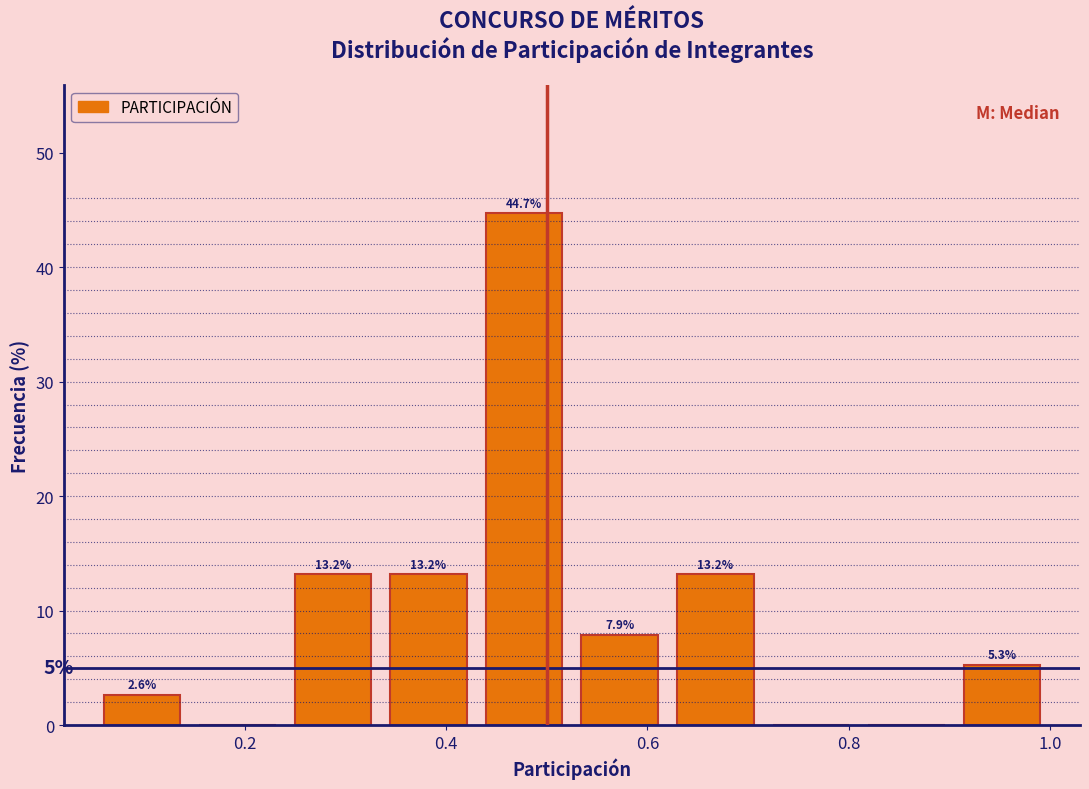

Which range on the x-axis has the tallest bar?

0.430 to 0.525